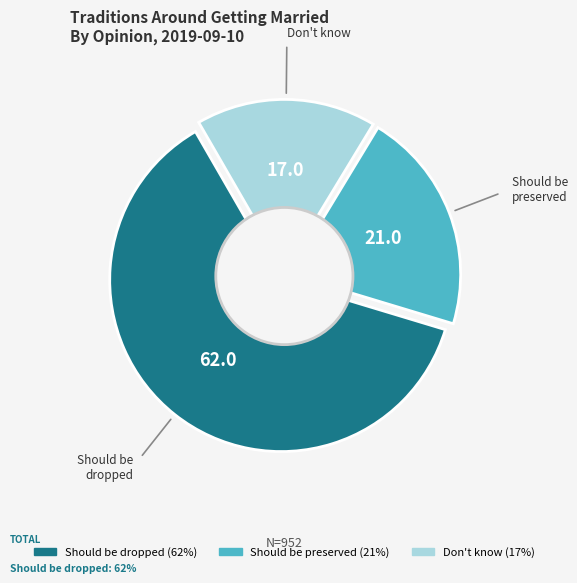

The Don't know slice represents 28% of the pie. True or false?

False